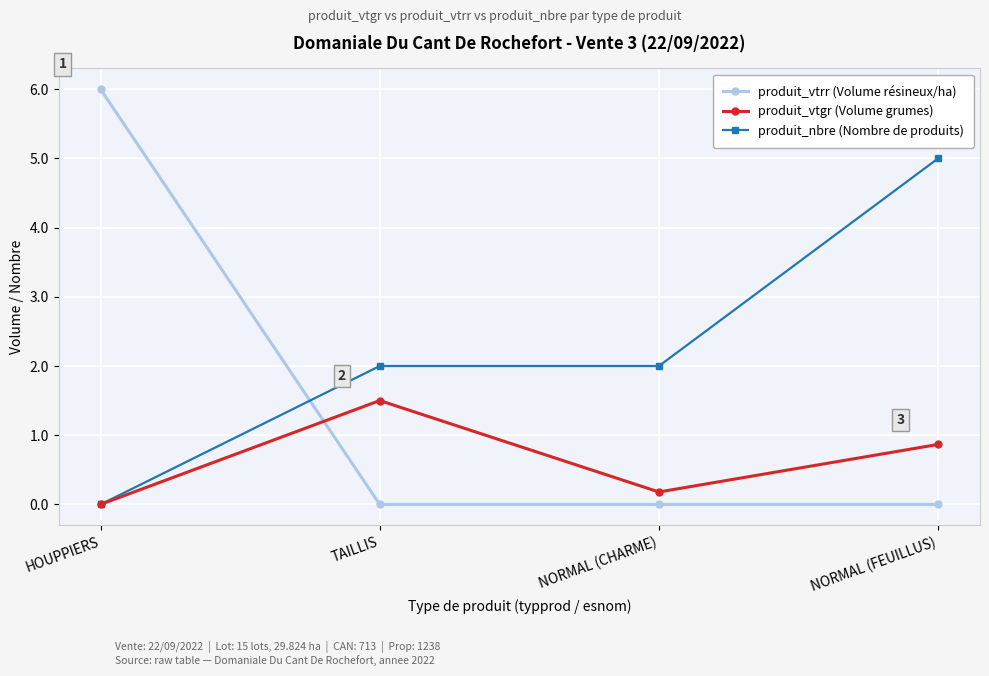

Does the chart display data point markers on the line(s)?

Yes